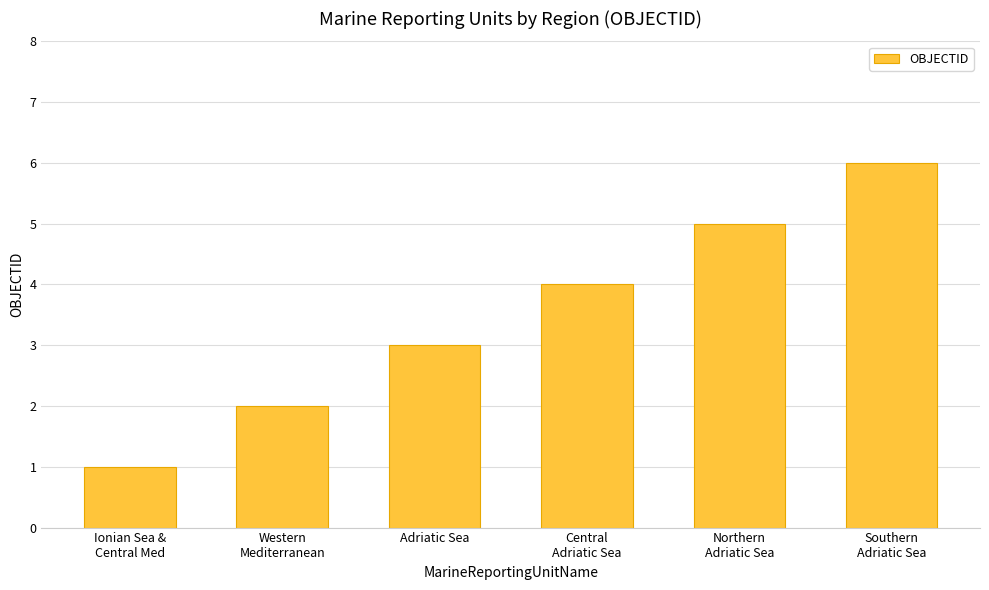

Reading left to right, transcribe all the data shown in this chart.

Ionian Sea &
Central Med=1	Western
Mediterranean=2	Adriatic Sea=3	Central
Adriatic Sea=4	Northern
Adriatic Sea=5	Southern
Adriatic Sea=6